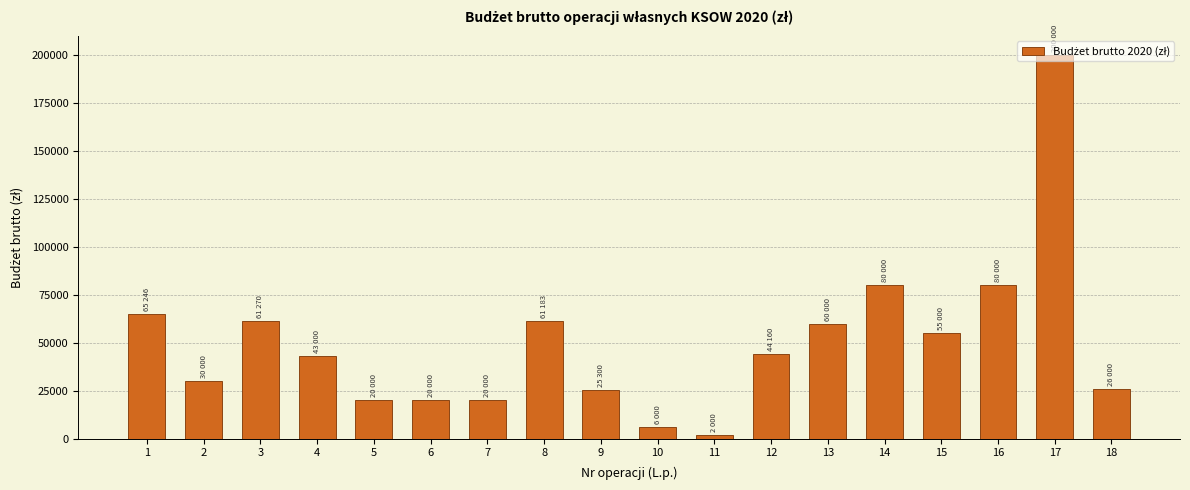

What is the sum of all values?

899161.3